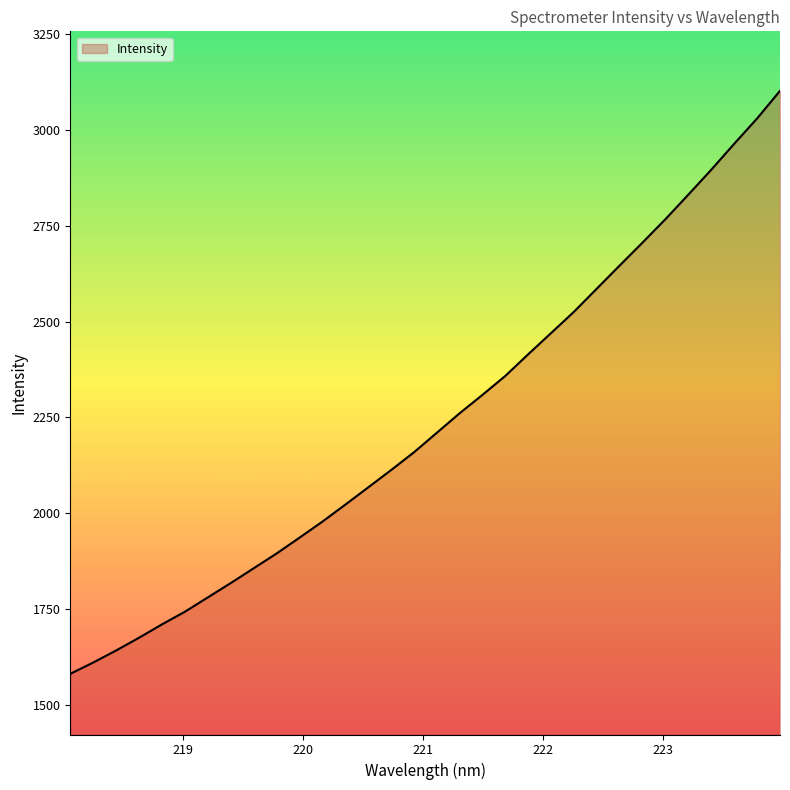

True or false: the data has more than 0 interior local peaks.

False